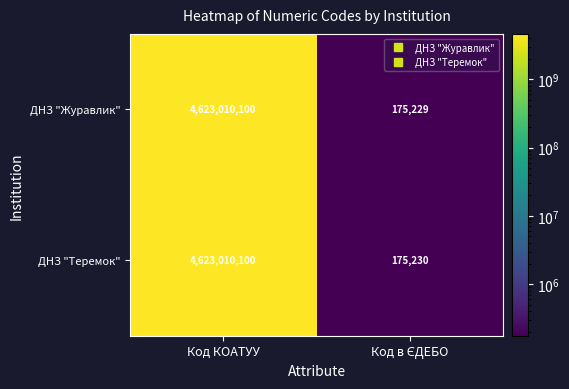

Which series has the largest total across all categories?

ДНЗ "Теремок"